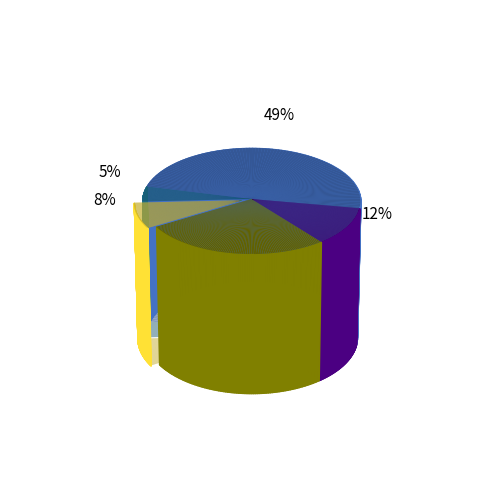

Which has a higher value, Винегрет овощной or Компот из ягод з/м?

Компот из ягод з/м